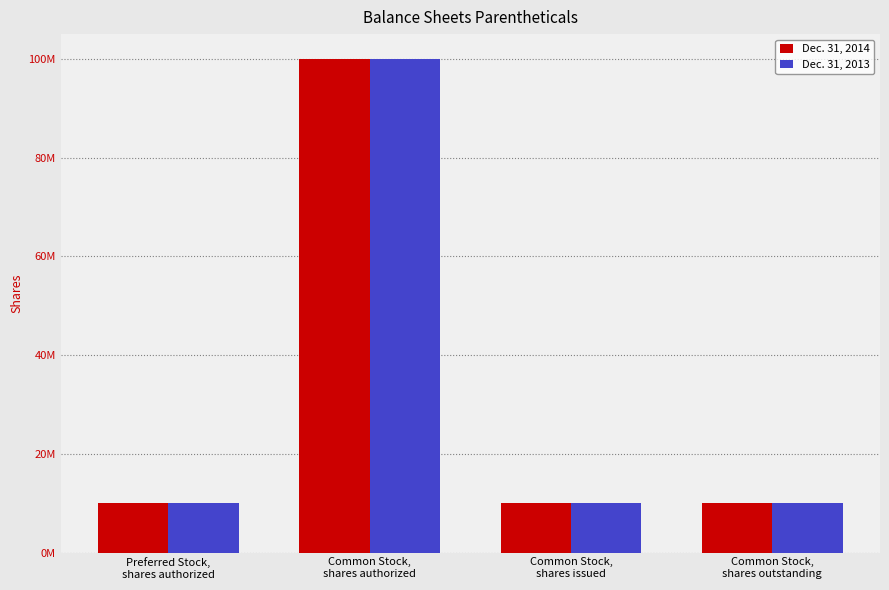

Does the chart contain stacked bars?

No